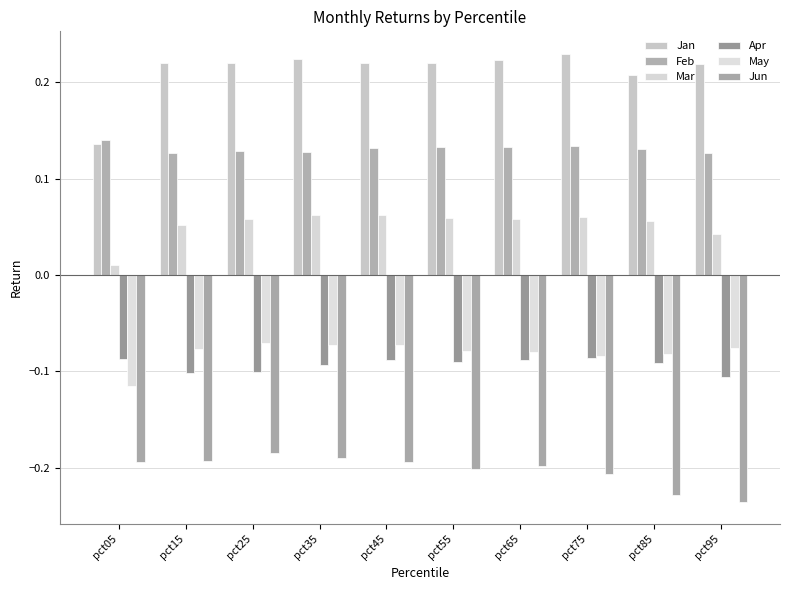

True or false: Jun has a value of -0.3 at pct15.

False